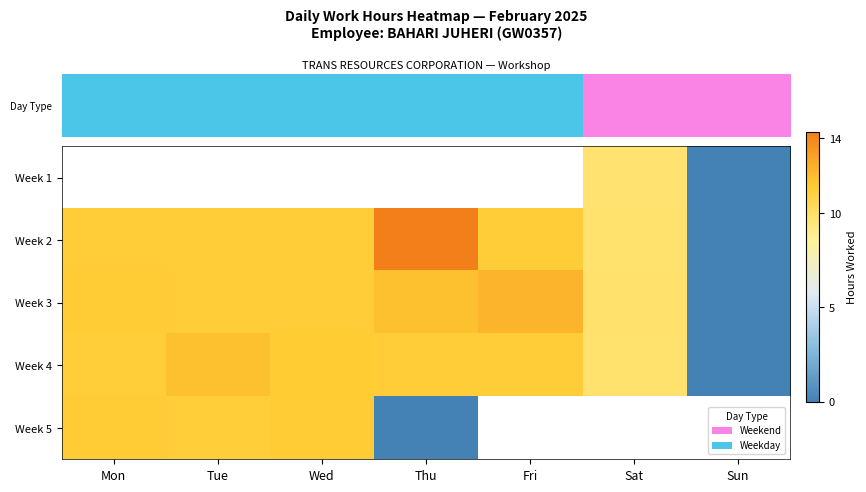

The value of Week 5 at Wed is 18.9. True or false?

False